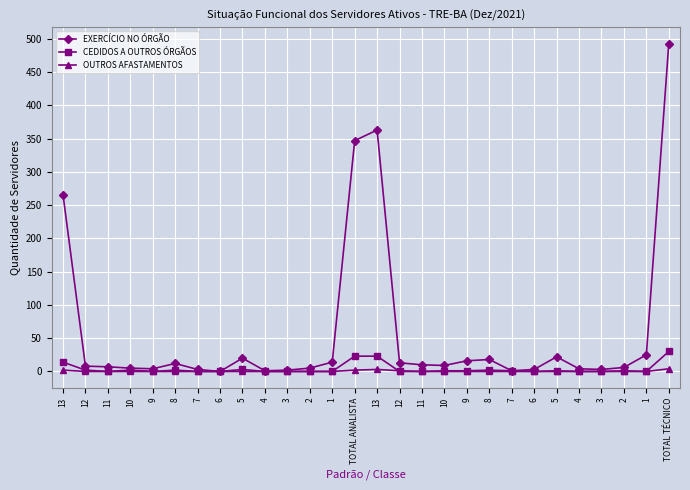

At which category does the chart reach its peak across all series?

TOTAL TÉCNICO